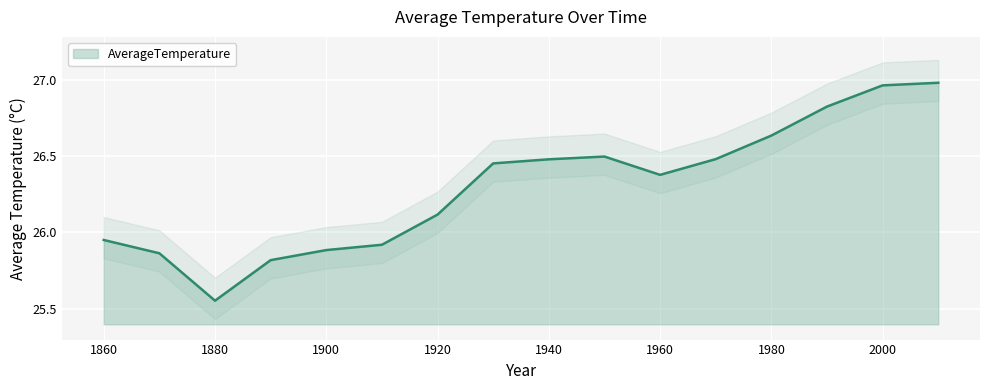

How many lines are shown in the chart?

1